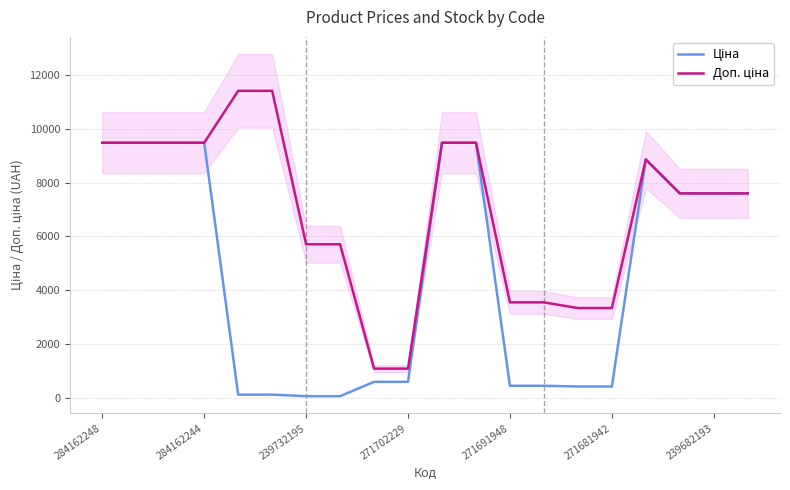

True or false: Ціна and Доп. ціна cross at least once.

False